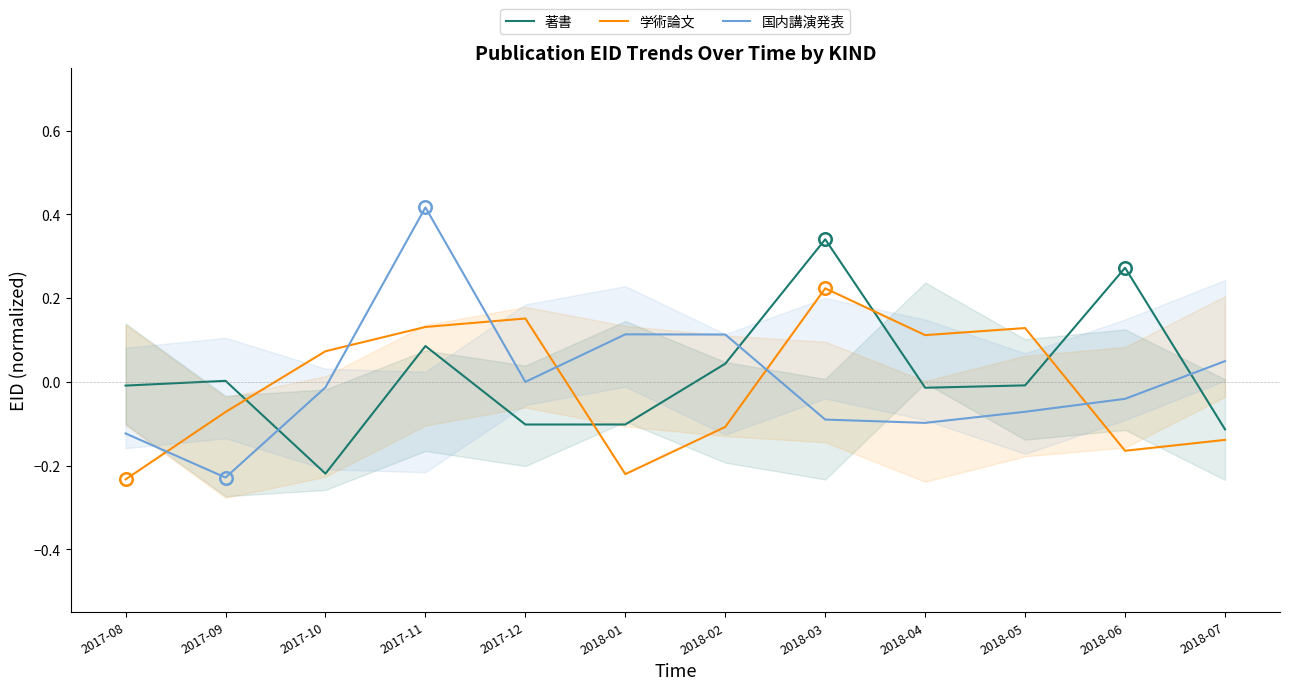

At which category does 著書 reach its first local peak?

2017-09